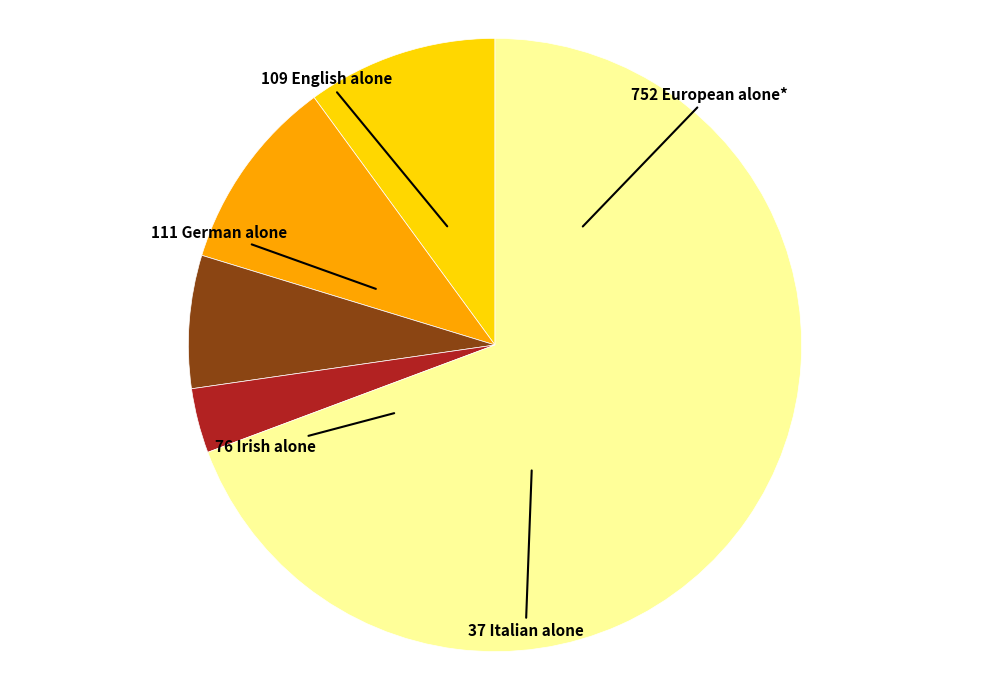

How many segments does this pie chart have?

5